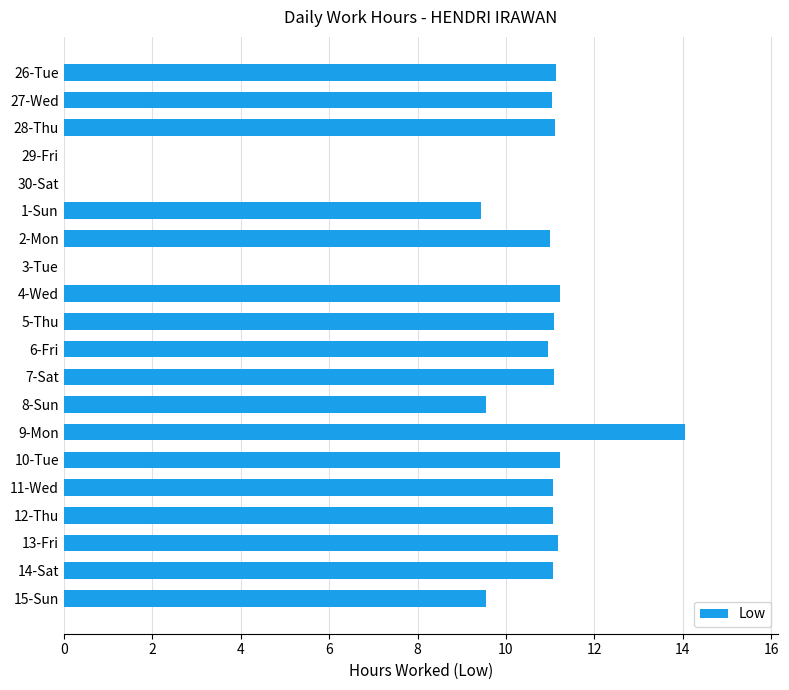

Are the bars horizontal?

Yes